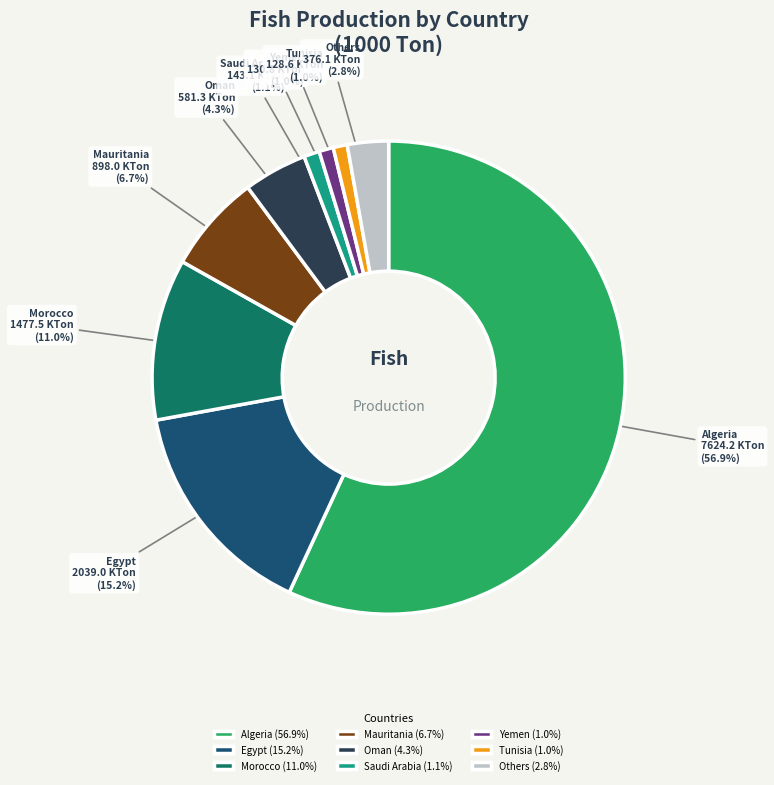

How much of the chart is everything except Egypt?

84.8%